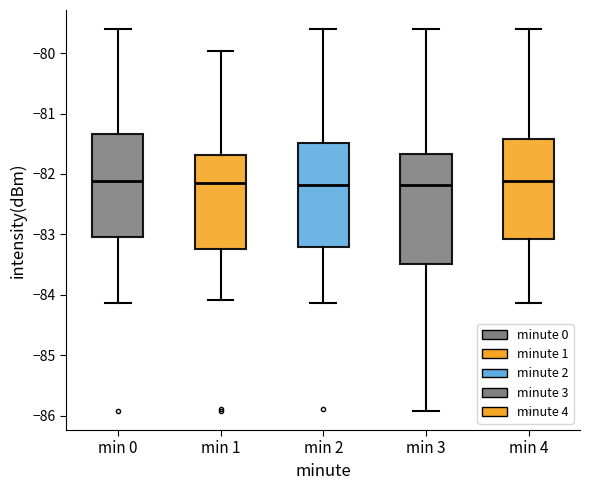

Reading left to right, transcribe this box plot: for each box, give where its median line is, the range the box spans, and where its two whiskers end, as read against the y-axis. The values are not printed on the chart, so give them approximately, as read against the axis.

min 0: median -82.1, box -83.0 to -81.3, whiskers -84.1 to -79.6
min 1: median -82.2, box -83.2 to -81.7, whiskers -84.1 to -80.0
min 2: median -82.2, box -83.2 to -81.5, whiskers -84.1 to -79.6
min 3: median -82.2, box -83.5 to -81.7, whiskers -85.9 to -79.6
min 4: median -82.1, box -83.1 to -81.4, whiskers -84.1 to -79.6